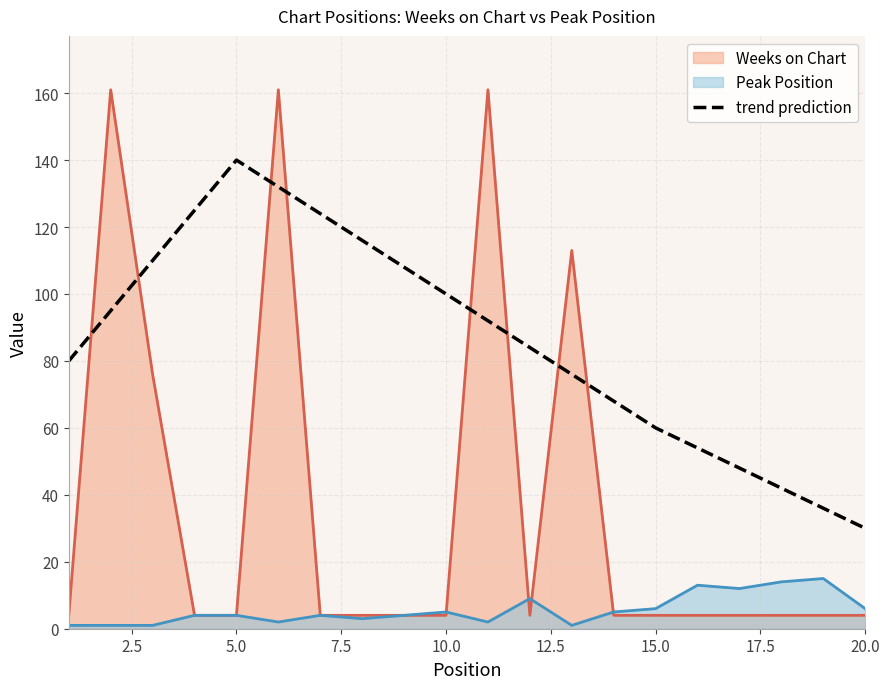

List the series in order of their overall mean, lowest first.

Peak Position, Weeks on Chart, trend prediction